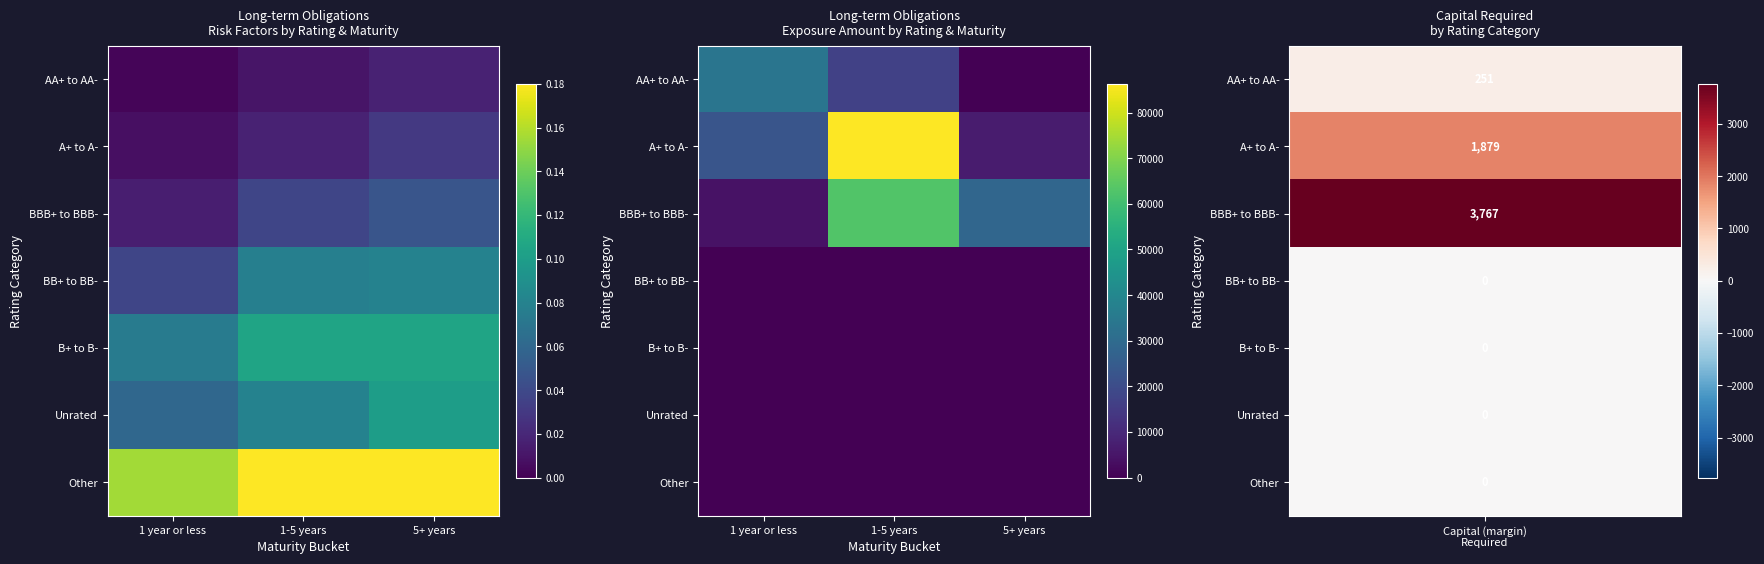

Which has a higher value, 5+ years or 1 year or less?

1 year or less